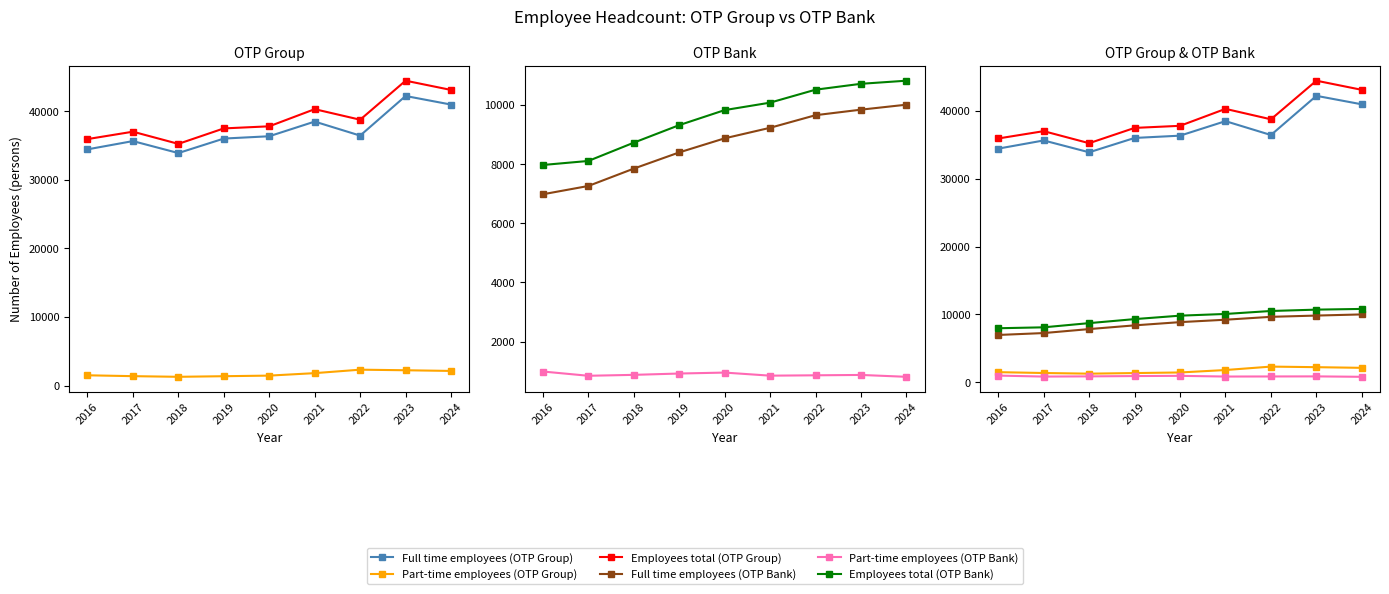

Which series has the largest range (max minus min)?

Employees total (OTP Group)